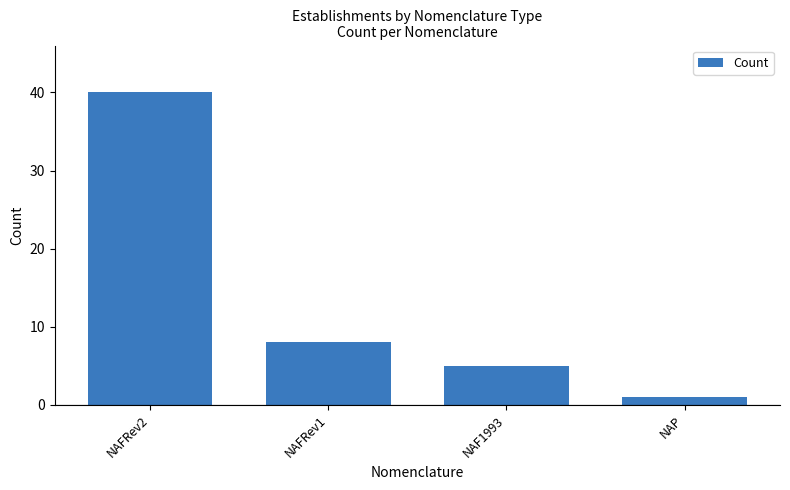

Which category has the highest value across all series?

NAFRev2